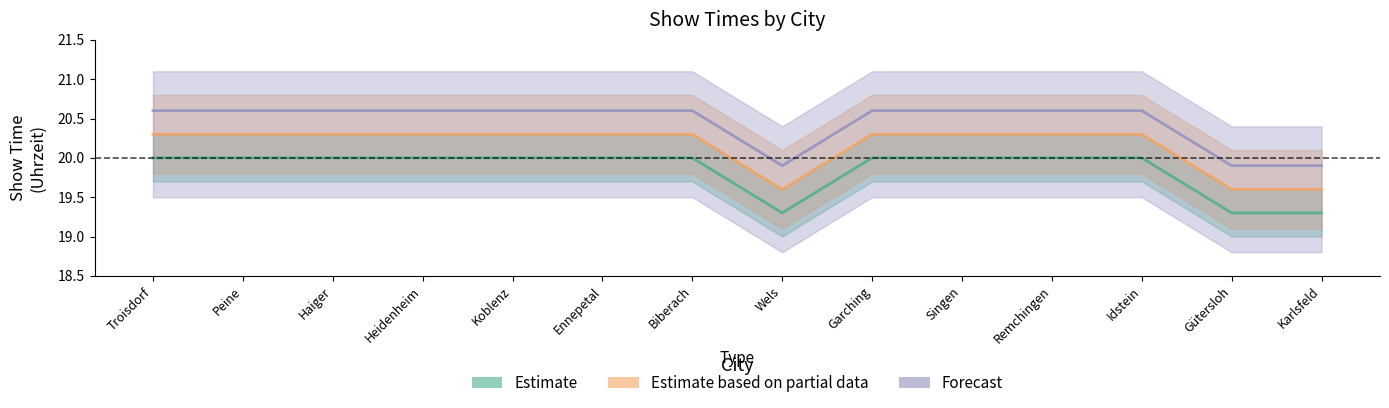

What are all the series names shown in the legend?

Estimate, Estimate based on partial data, Forecast